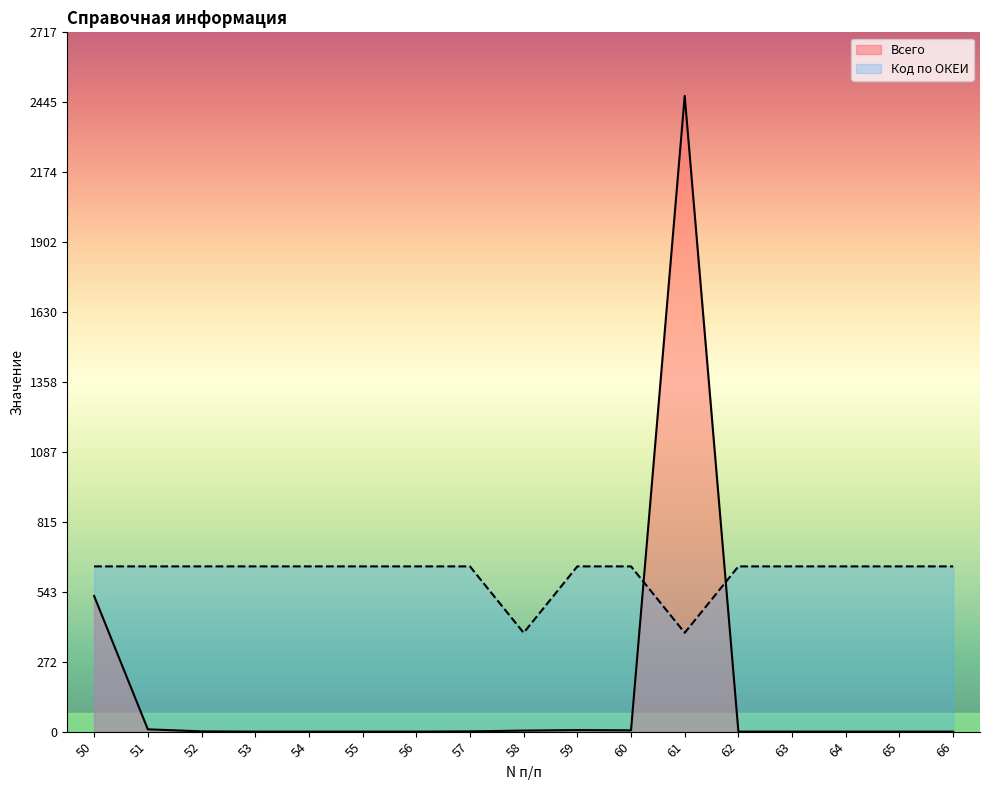

In Всего, how many points are lower than both neighbors (excluding endpoints)?

1